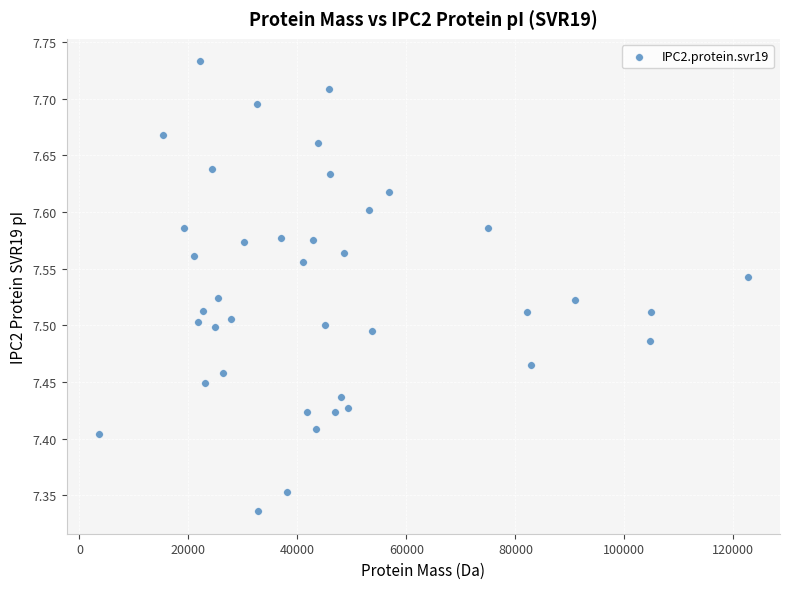

What is the range of Y values (max minus min)?

0.4